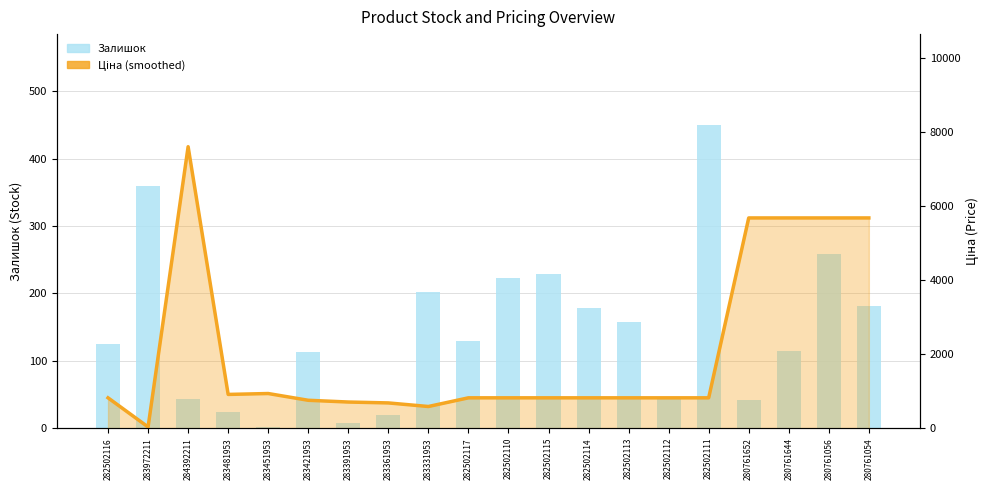

What is the minimum value shown in the chart?

2.0